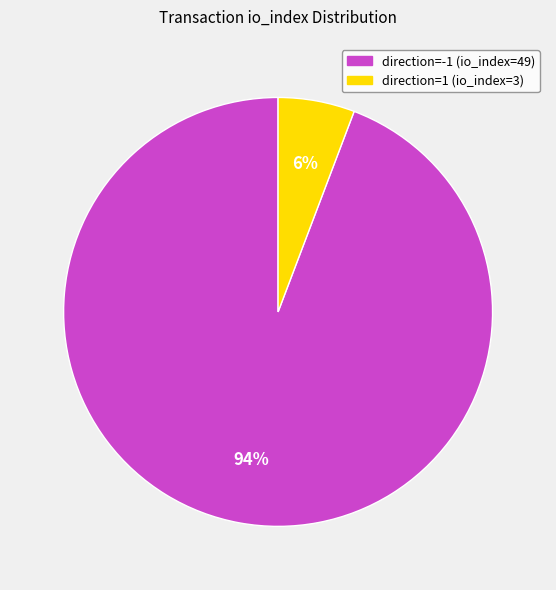

To the nearest percent, what is the average slice percentage?

50%